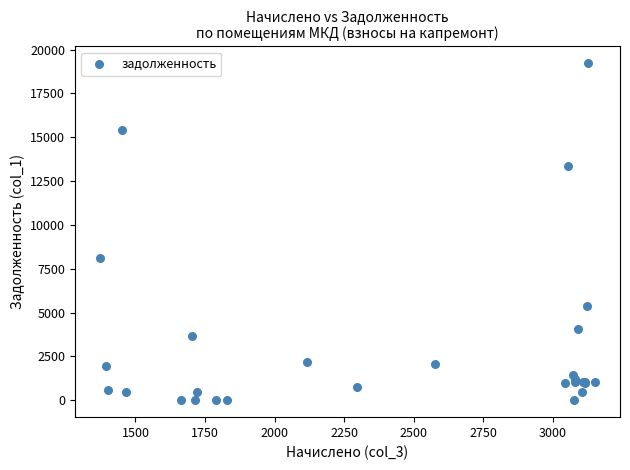

What Y value in the scatter plot is closest to 9608?

8100.1